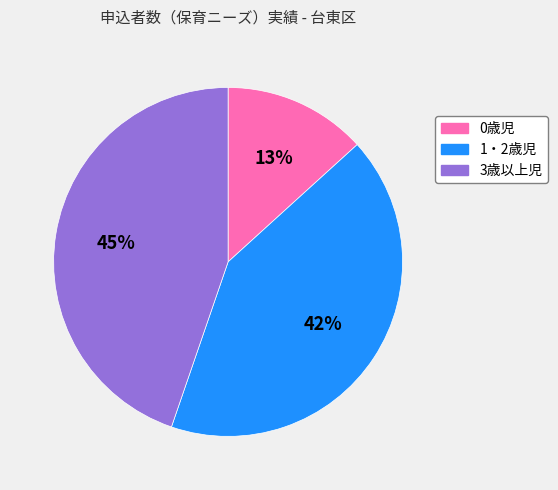

To the nearest percent, what portion does 0歳児 represent?

13%